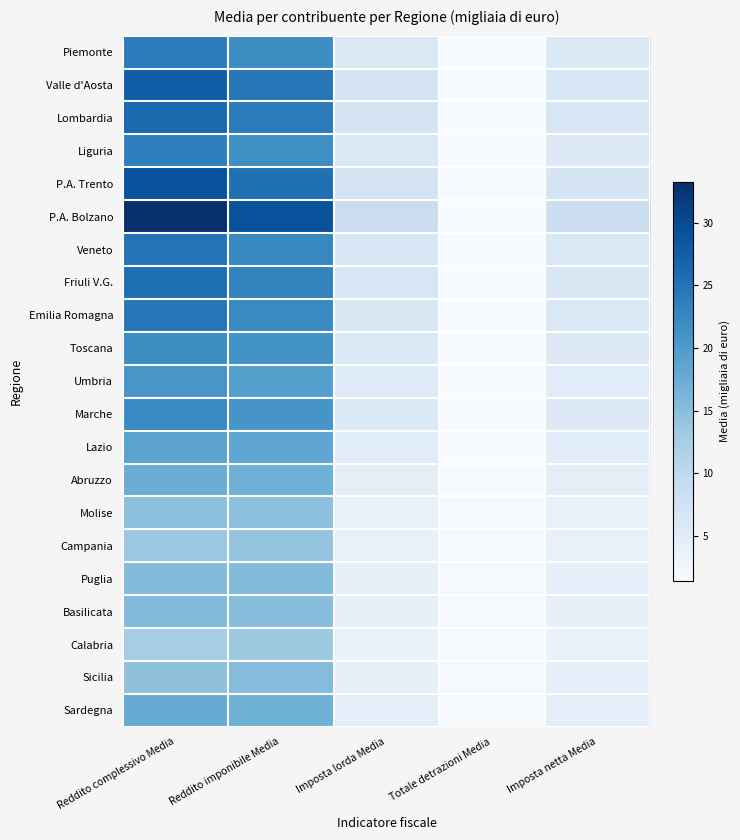

Rank the series at Reddito complessivo Media from highest to lowest value.

P.A. Bolzano, P.A. Trento, Valle d'Aosta, Lombardia, Friuli V.G., Veneto, Emilia Romagna, Piemonte, Liguria, Marche, Toscana, Umbria, Lazio, Sardegna, Abruzzo, Basilicata, Puglia, Molise, Sicilia, Campania, Calabria